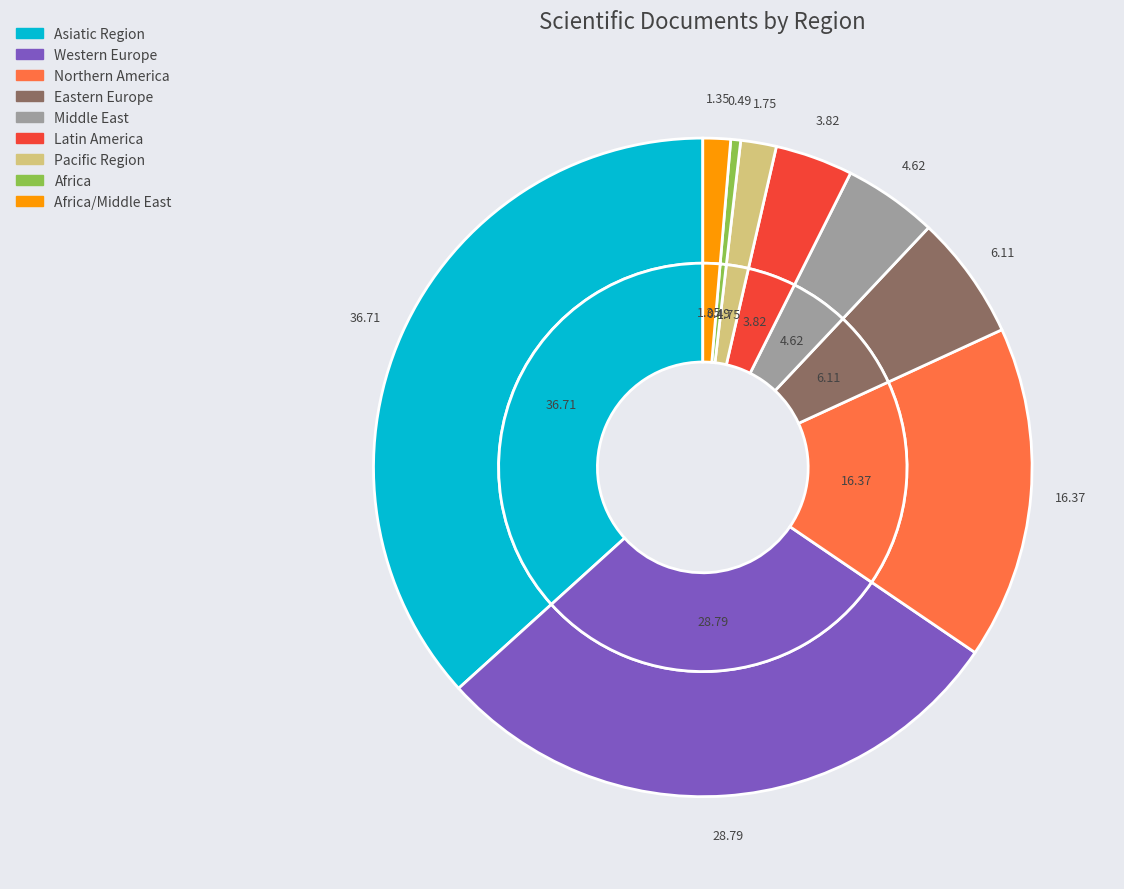

Rank the categories by value from lowest to highest.

Africa, Africa/Middle East, Pacific Region, Latin America, Middle East, Eastern Europe, Northern America, Western Europe, Asiatic Region